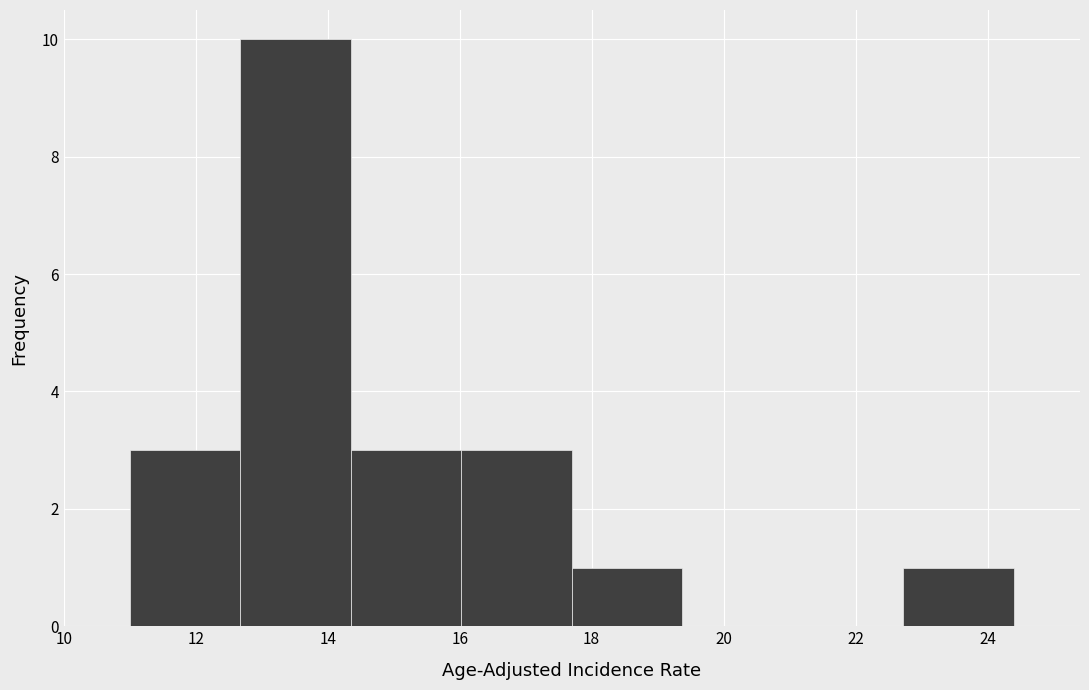

Which range on the x-axis has the tallest bar?

12.6 to 14.4